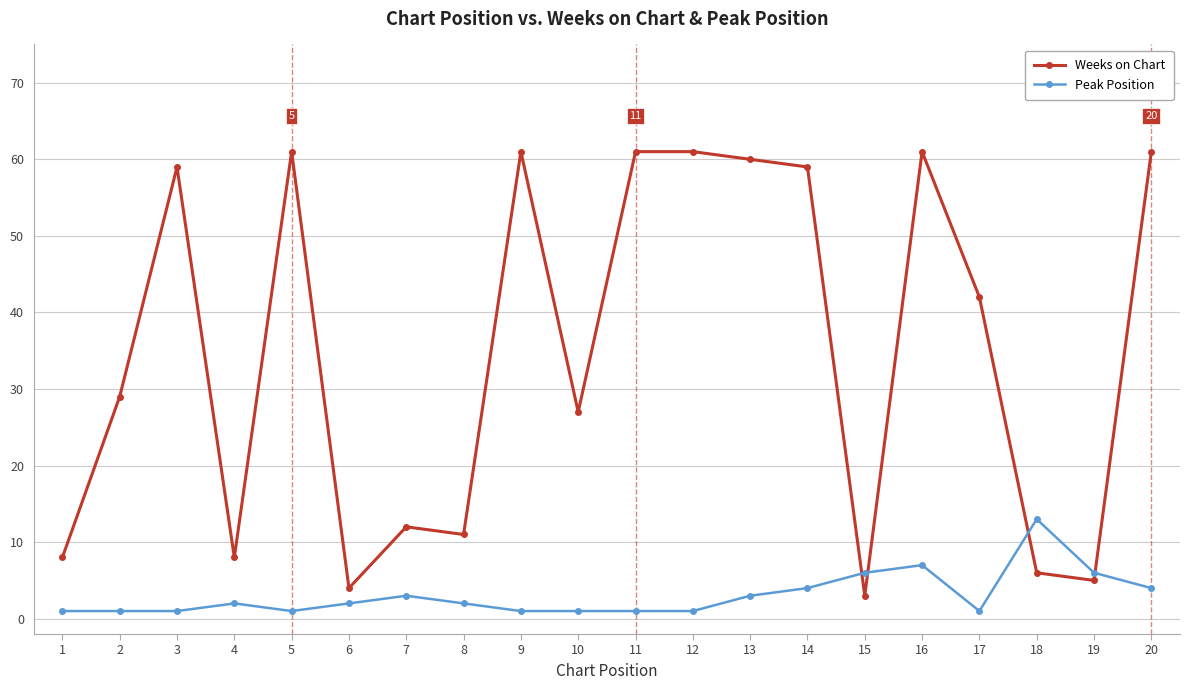

At which category does Weeks on Chart reach its first local valley?

4